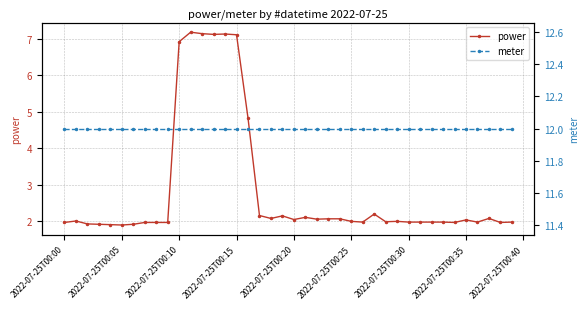

List the series in order of their overall mean, highest first.

meter, power